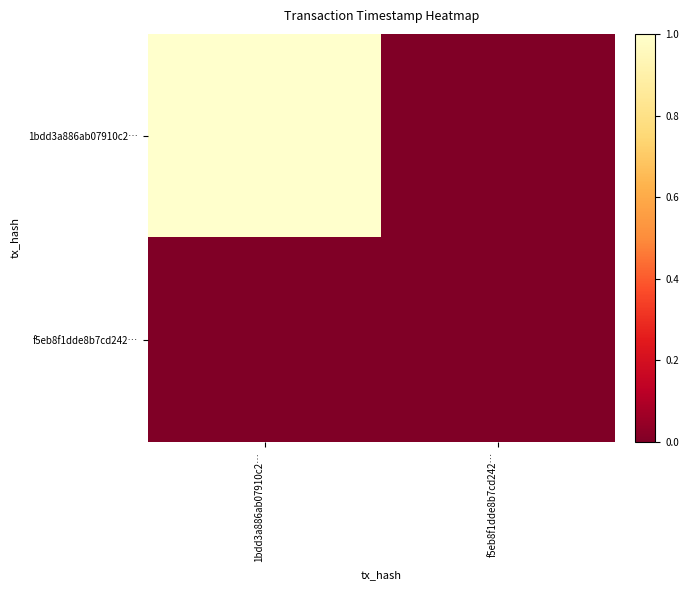

At f5eb8f1dde8b7cd242…, list the series in order from largest to smallest.

1bdd3a886ab07910c2…, f5eb8f1dde8b7cd242…